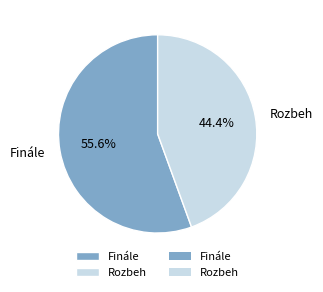

What percentage is NOT represented by Finále?

44.4%